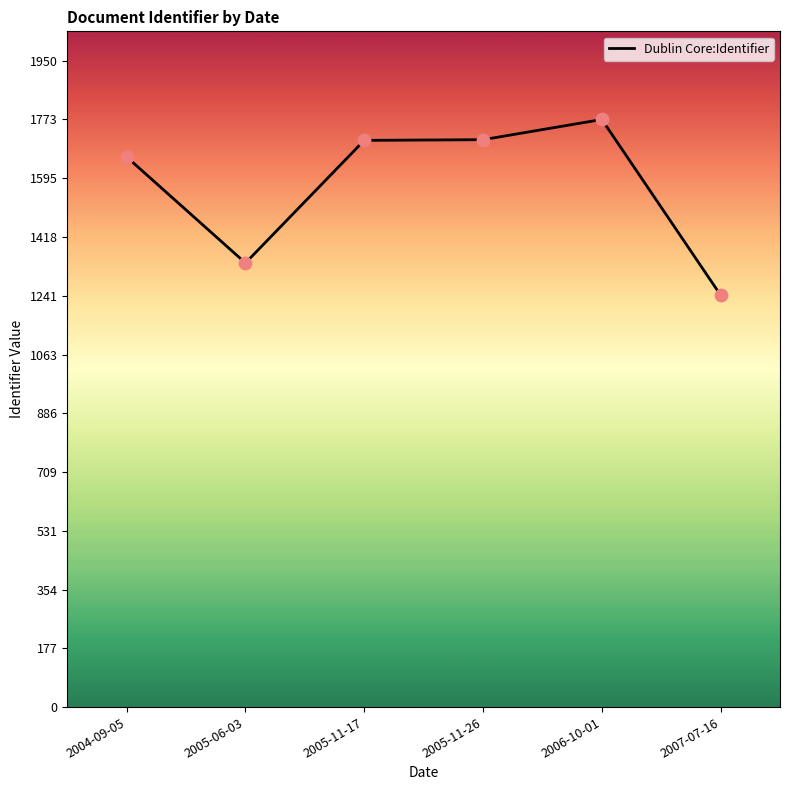

Which has a higher value, 2007-07-16 or 2005-11-26?

2005-11-26